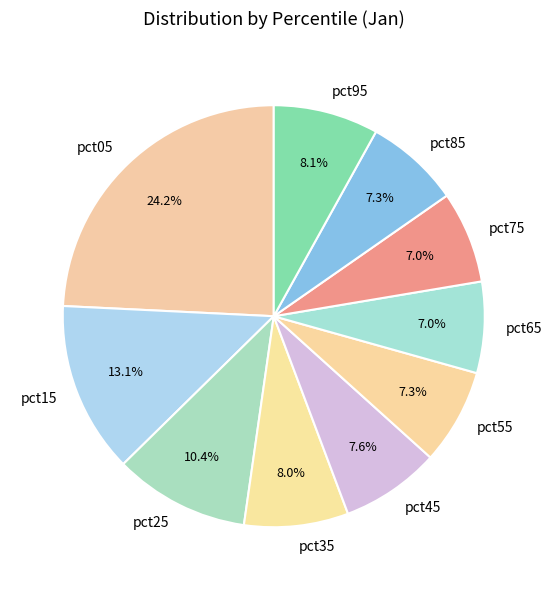

Is it true that pct75 is 1% of the pie?

False